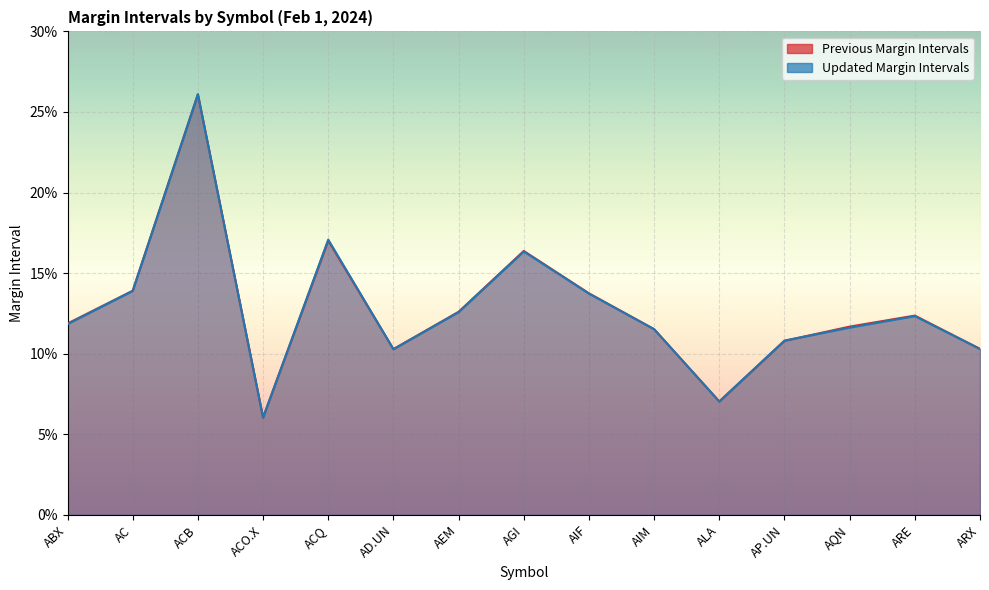

Is it true that Updated Margin Intervals equals 0.2 at ACQ?

True